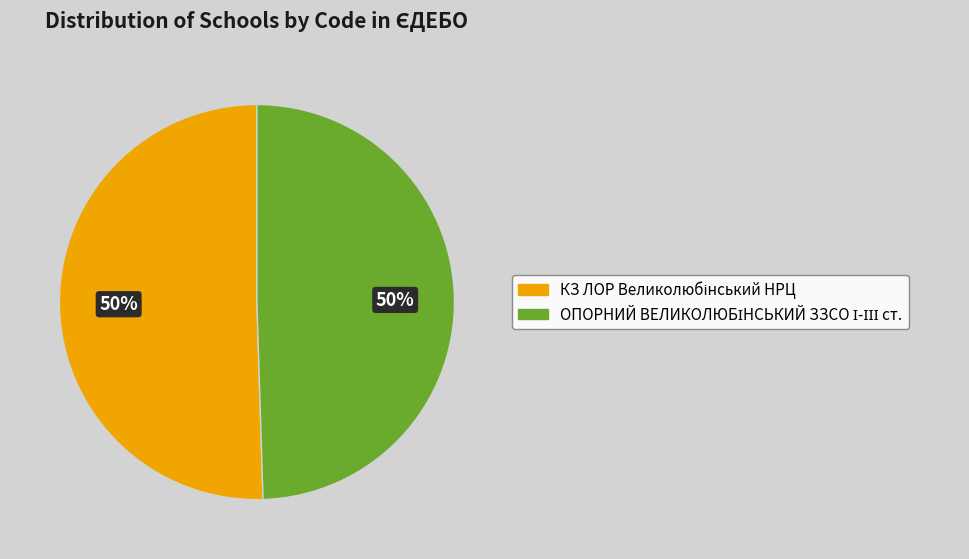

To the nearest percent, what is the average slice percentage?

50%